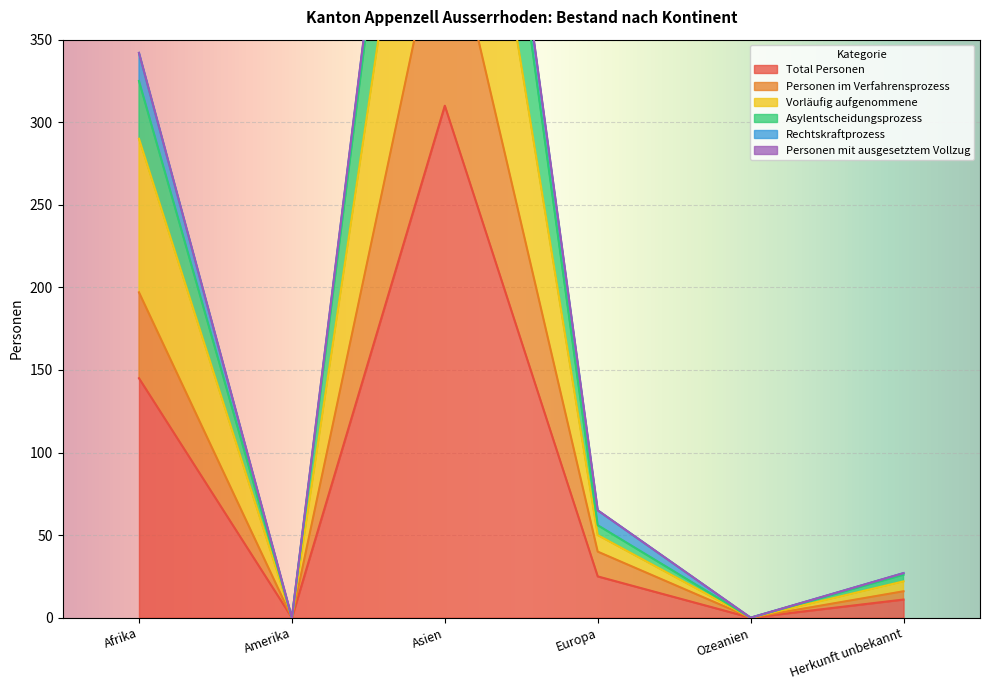

How many interior local peaks does the Total Personen series have?

1